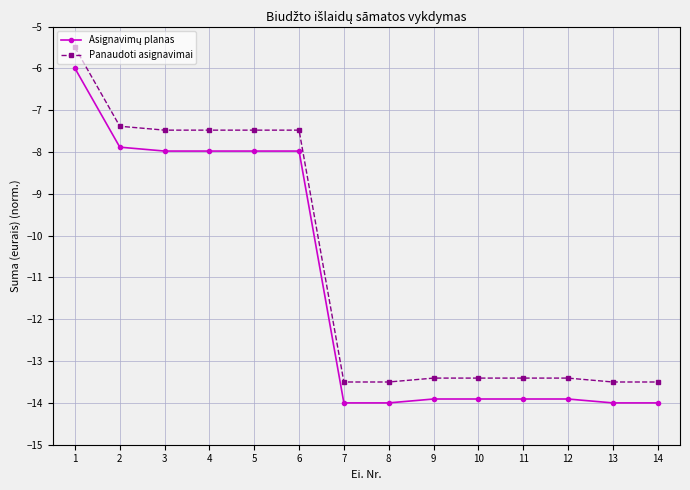

What is the average value of the Panaudoti asignavimai series?

-10.7